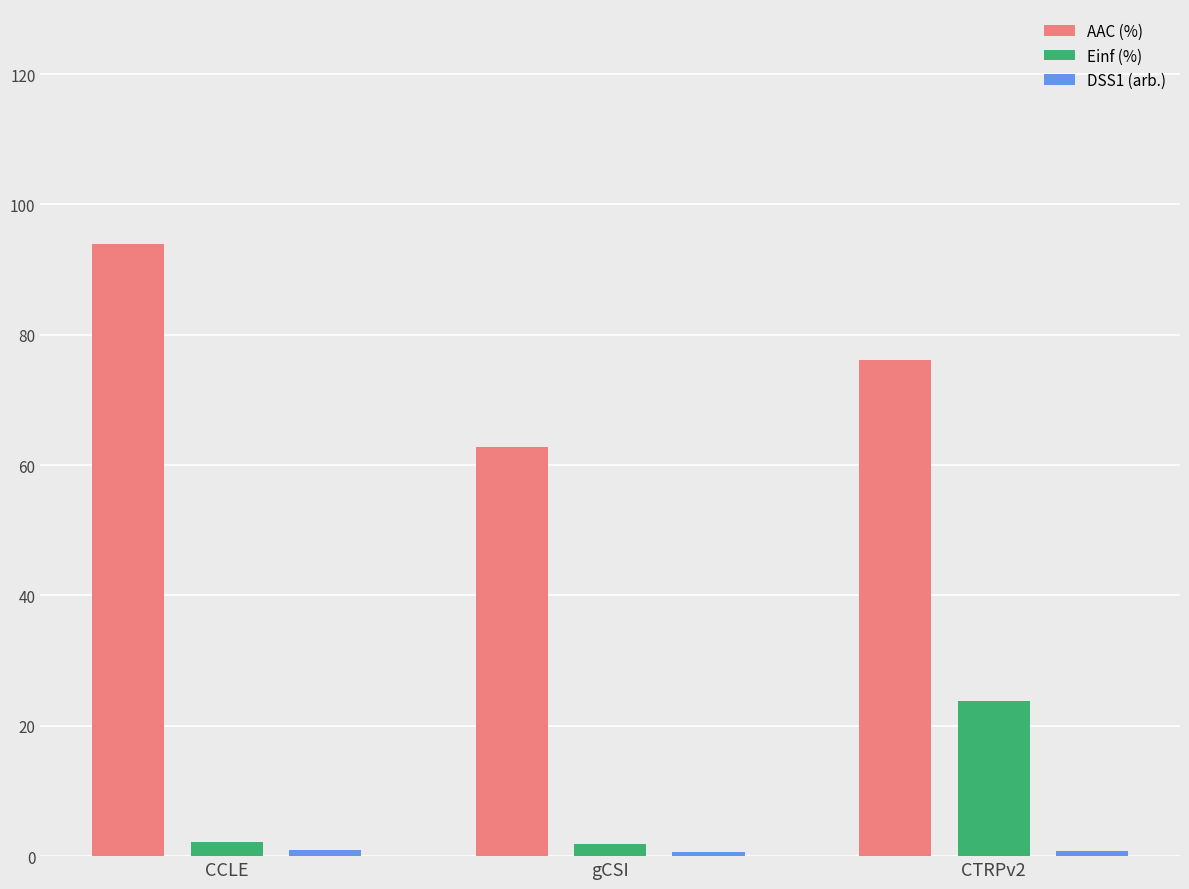

What is the maximum value for AAC (%)?

93.9